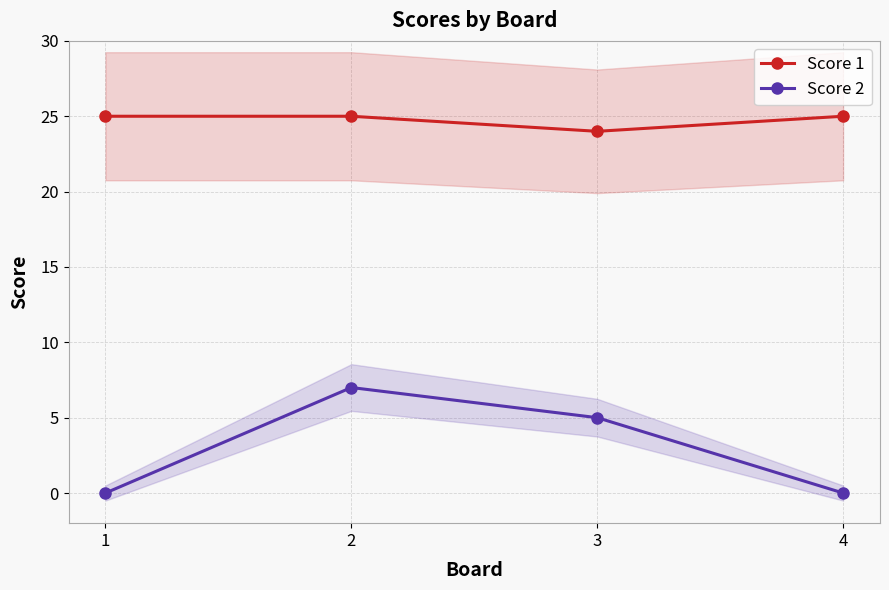

What is the highest value of the Score 2 series?

7